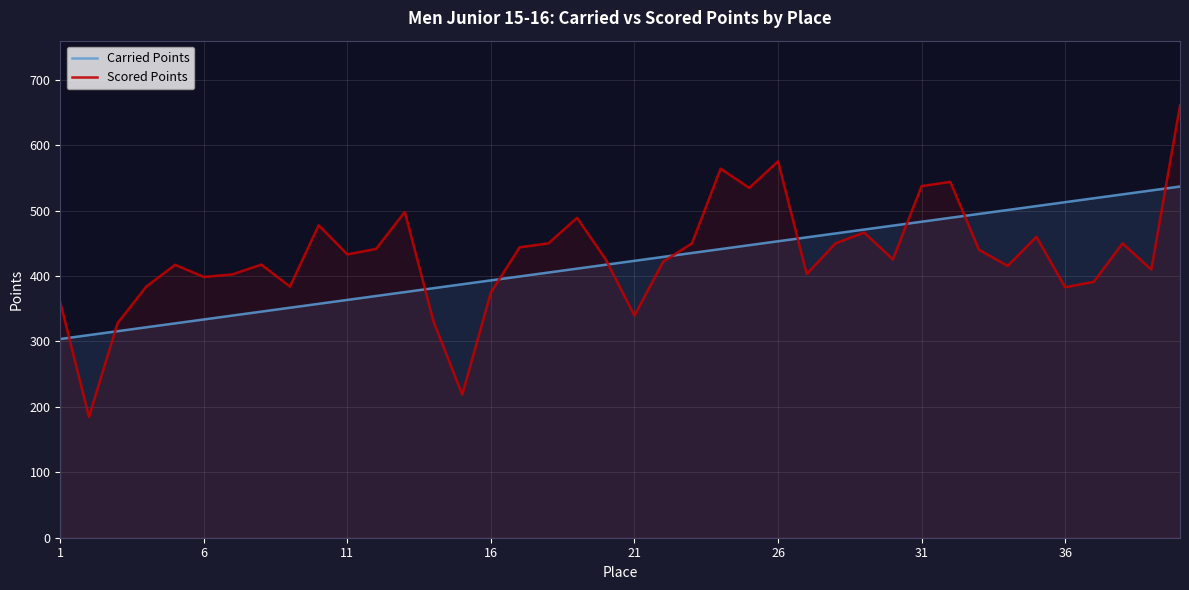

What is the value of the Carried Points point at the 10th from the left?

357.6